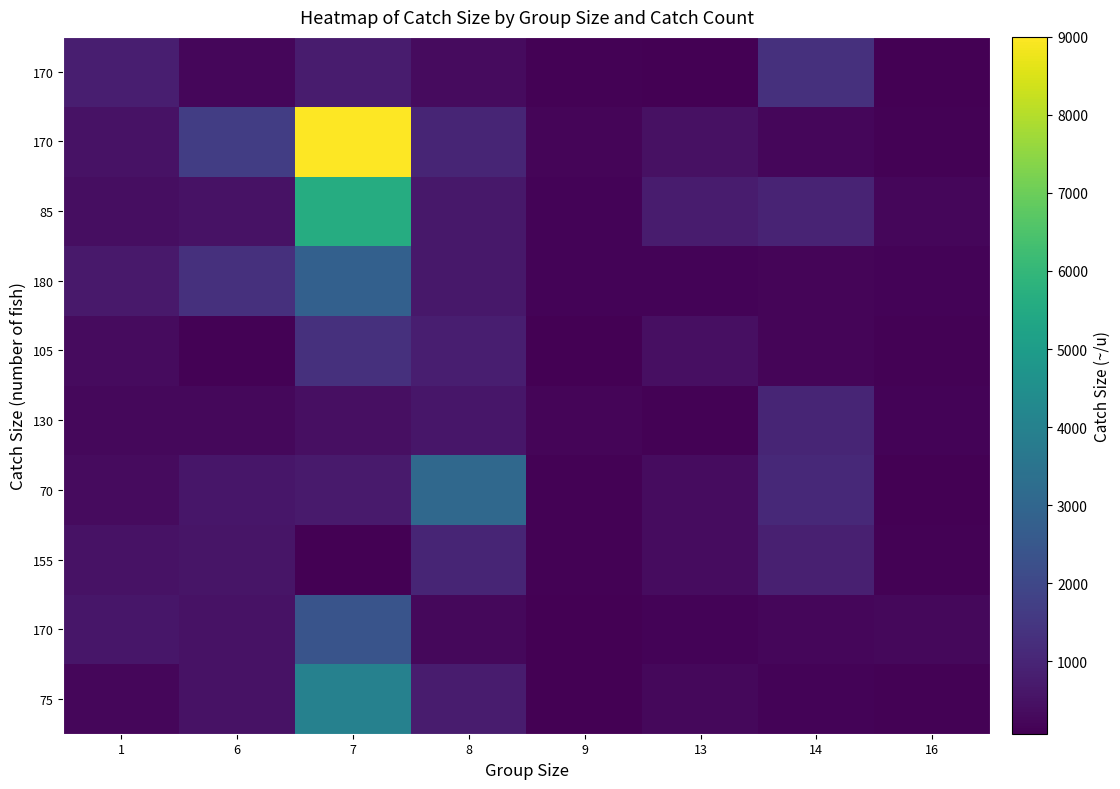

What is the total value across all series at 16?

1485